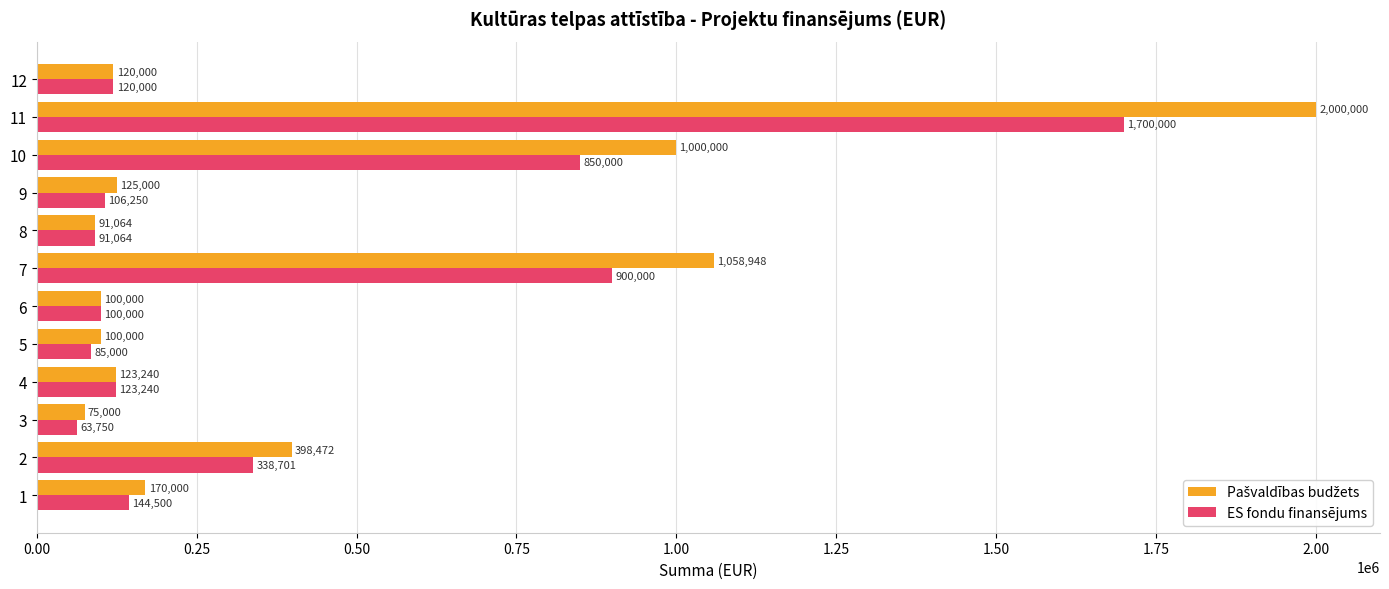

True or false: ES fondu finansējums has a value of 338701.0 at 2.

True